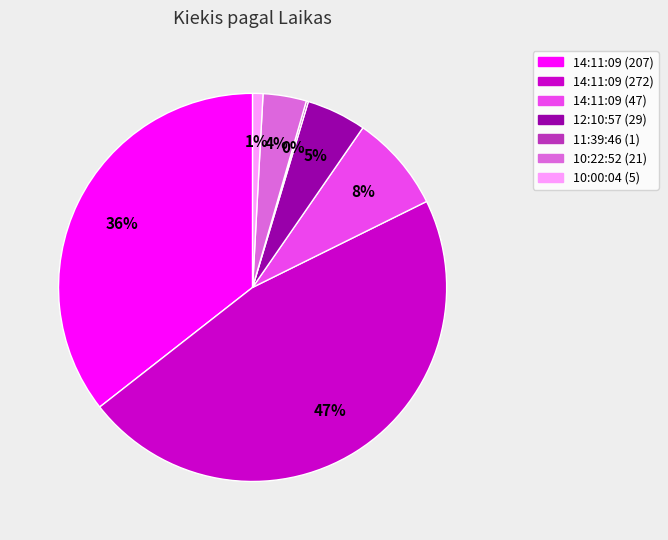

Does 14:11:09 (47) account for over 50% of the chart?

No